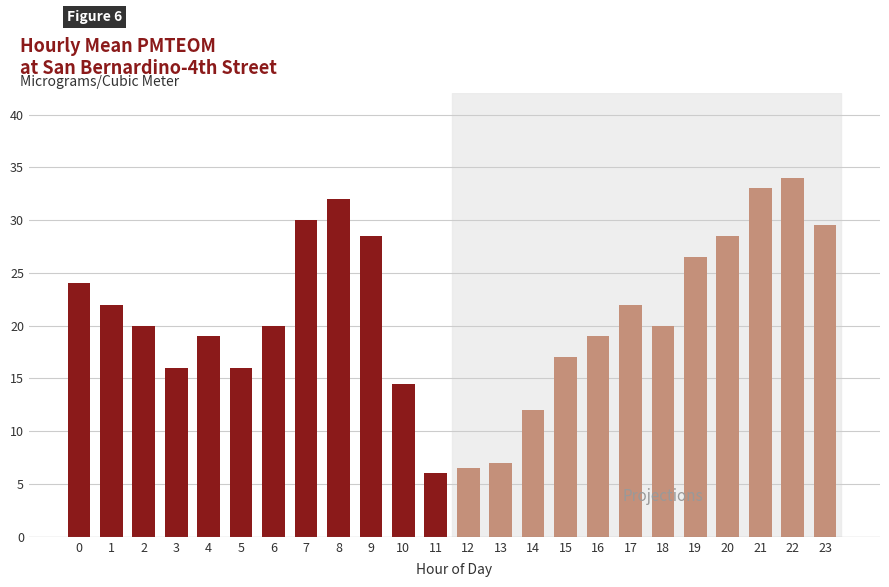

What is the maximum value shown in the chart?

34.0